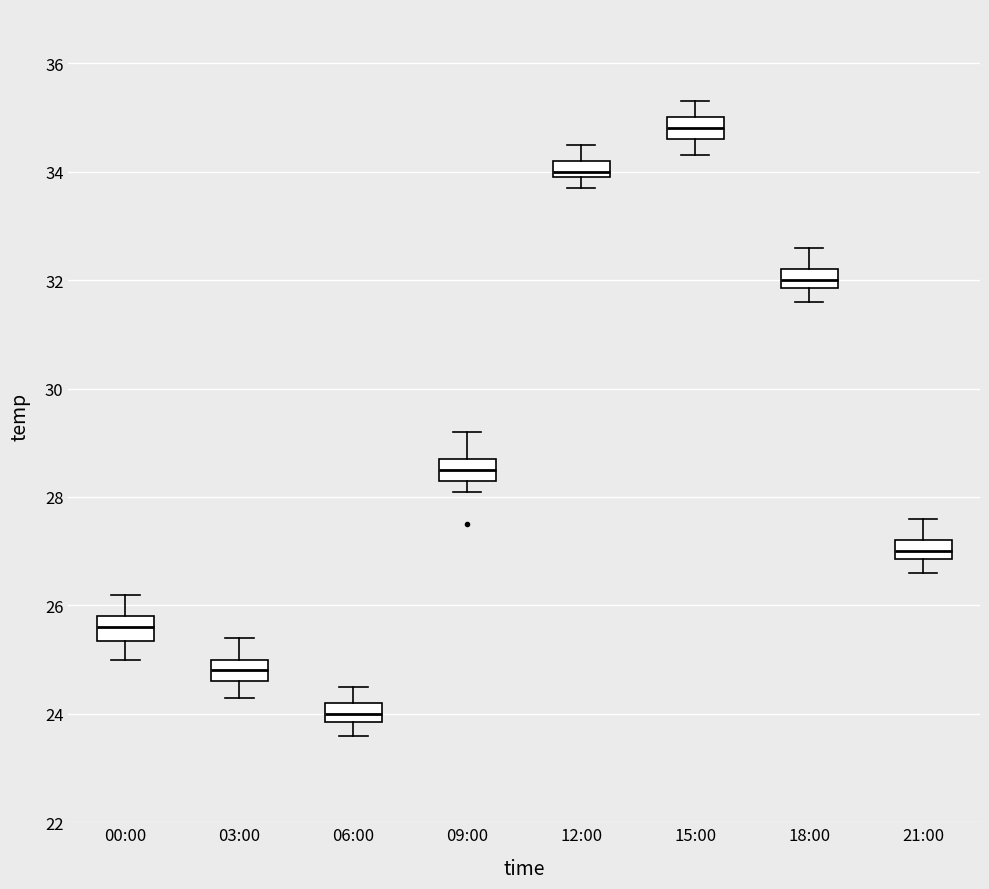

Which box's median line is the lowest?

06:00